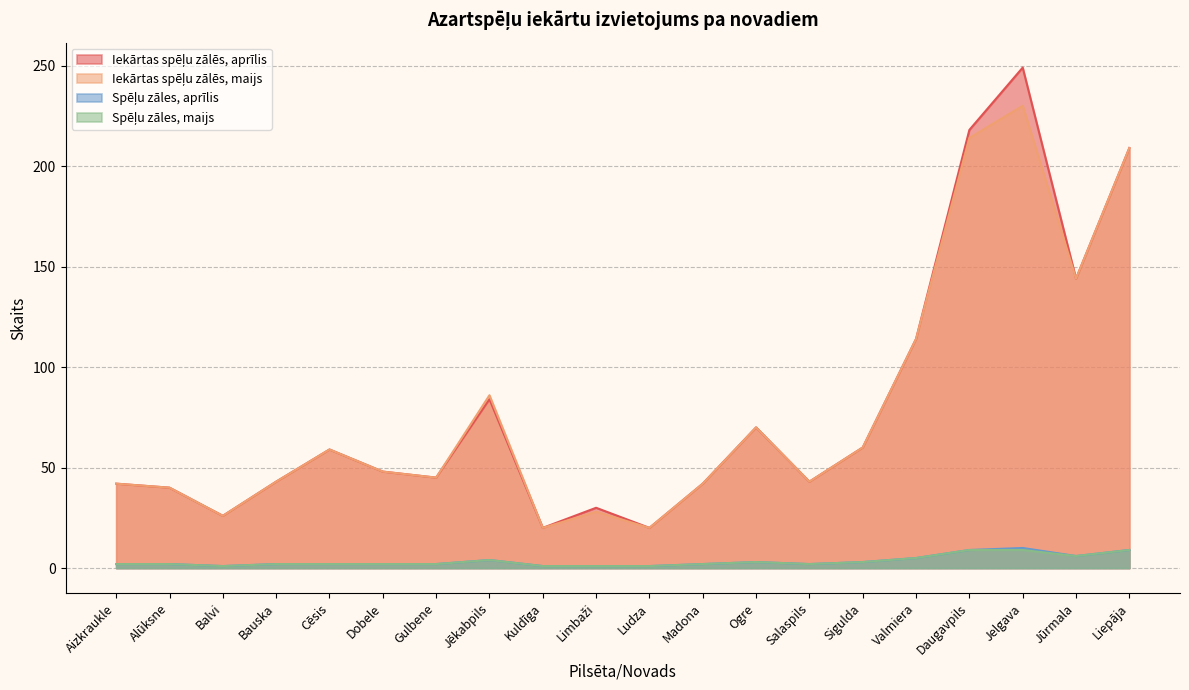

Rank the series at Madona from lowest to highest value.

Spēļu zāles, aprīlis, Spēļu zāles, maijs, Iekārtas spēļu zālēs, aprīlis, Iekārtas spēļu zālēs, maijs